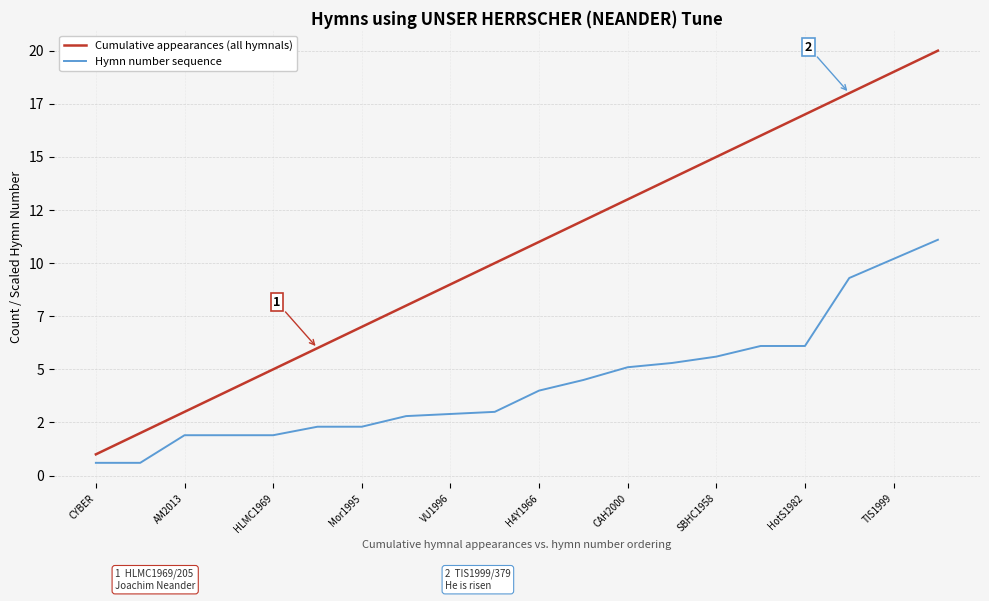

True or false: Hymn number sequence and Cumulative appearances (all hymnals) cross at least once.

False